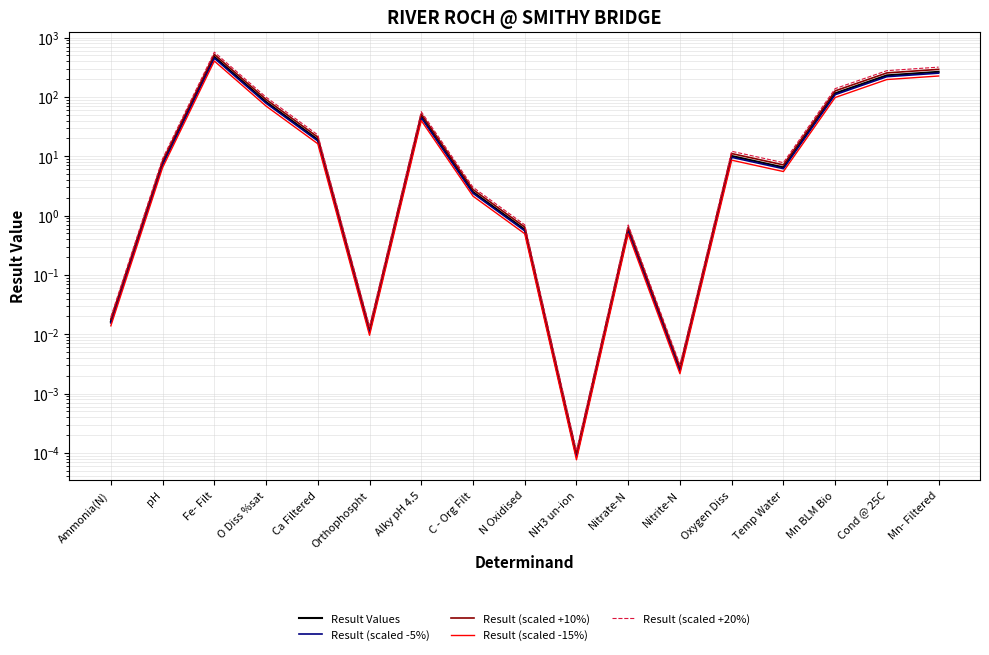

Where is the first local minimum for Result (scaled +10%)?

Orthophospht